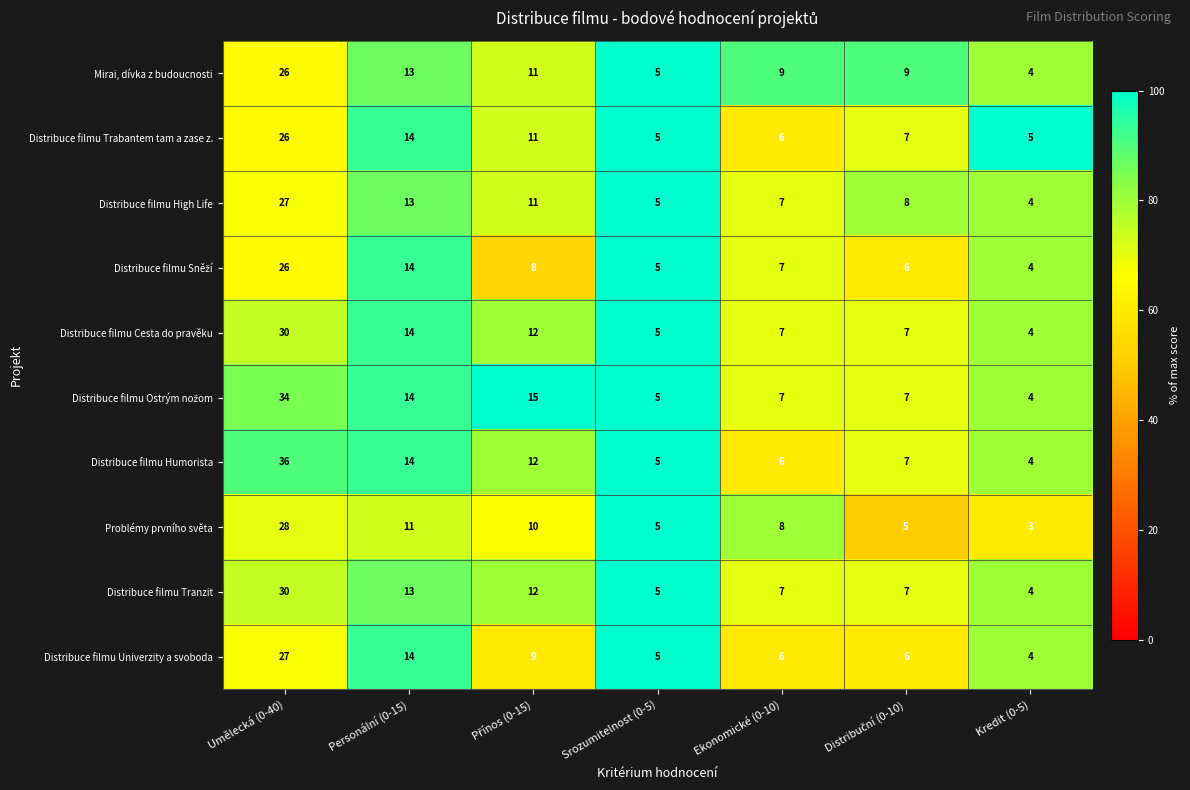

True or false: Distribuce filmu High Life has a value of 8 at Umělecká (0-40).

False